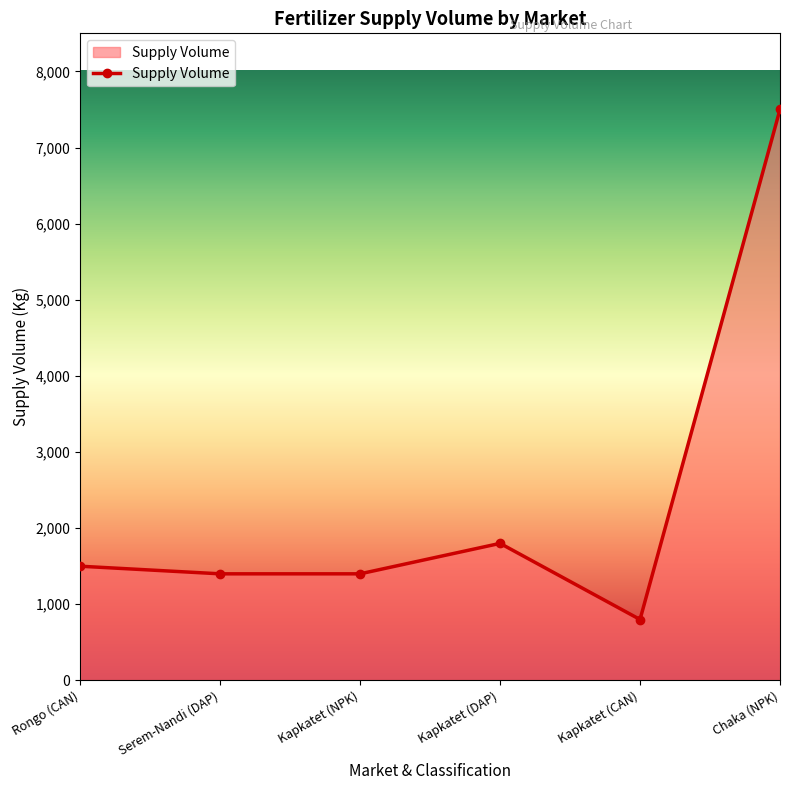

The chart shows a value of 1800 at Kapkatet (DAP). True or false?

True